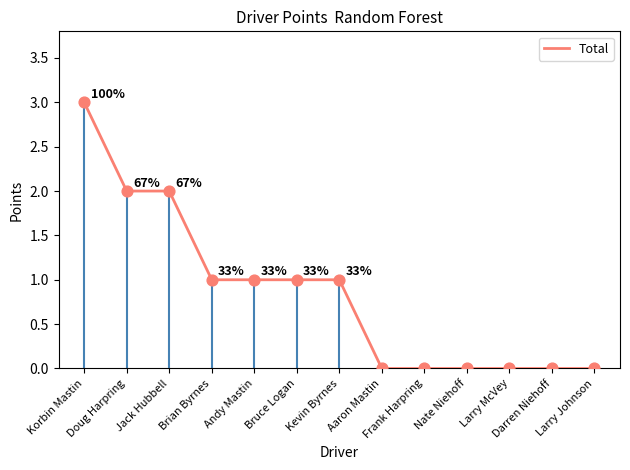

Between Kevin Byrnes and Larry Johnson, which is larger?

Kevin Byrnes